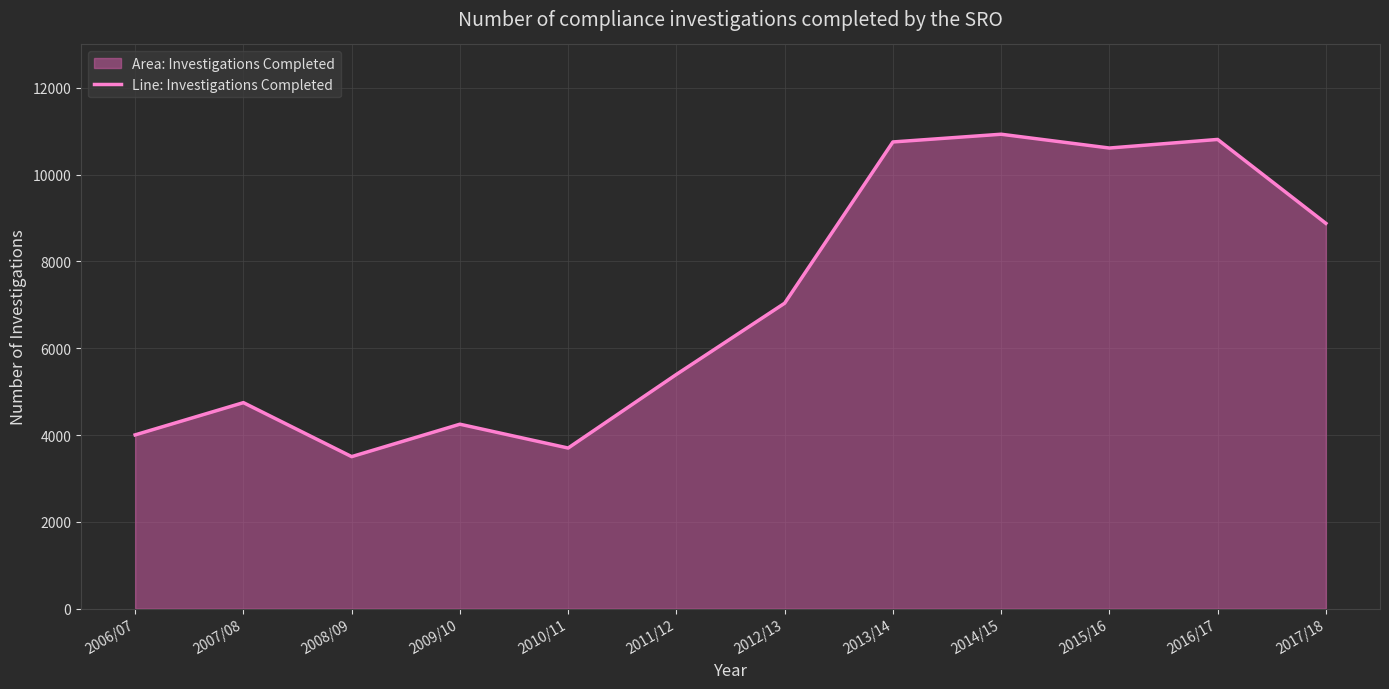

How many interior local valleys (lower than both neighbors) does the data have?

3